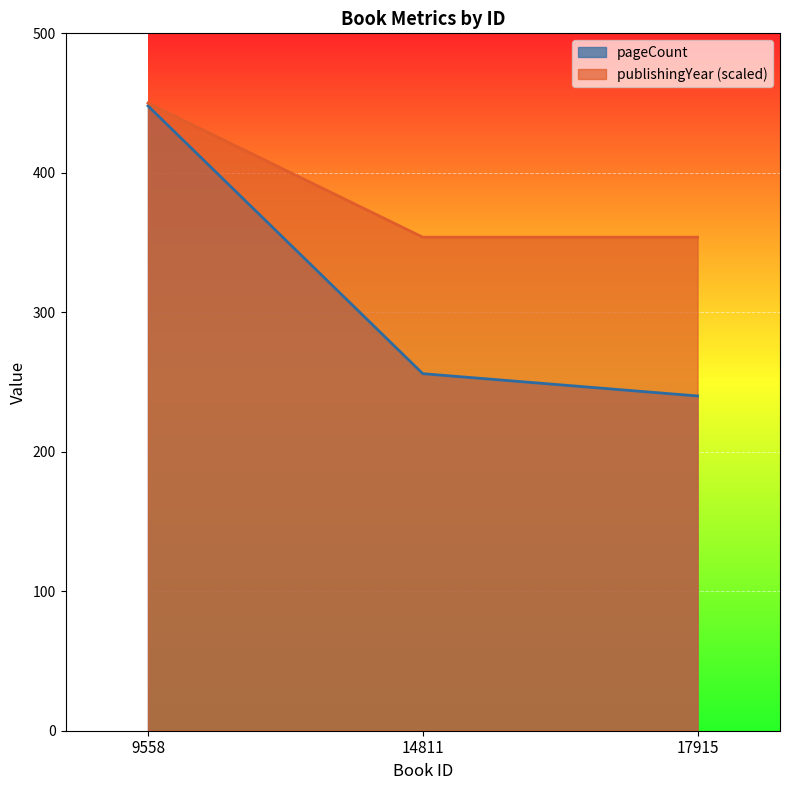

What is the value of the publishingYear point at the 2nd from the left?

353.8